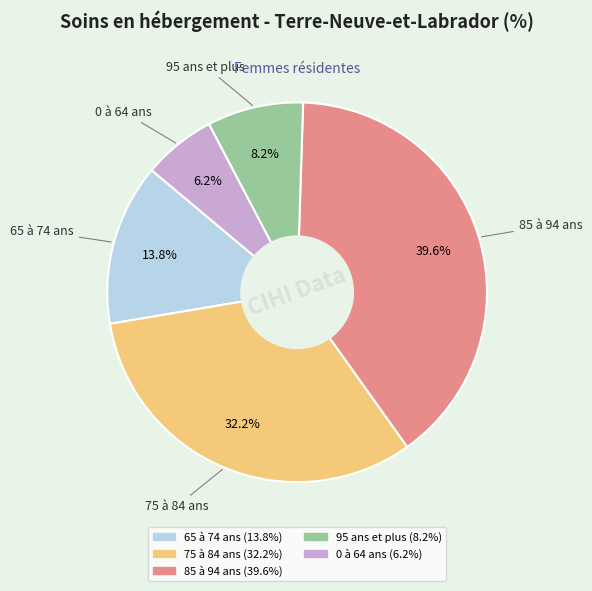

How many slices are in this pie chart?

5